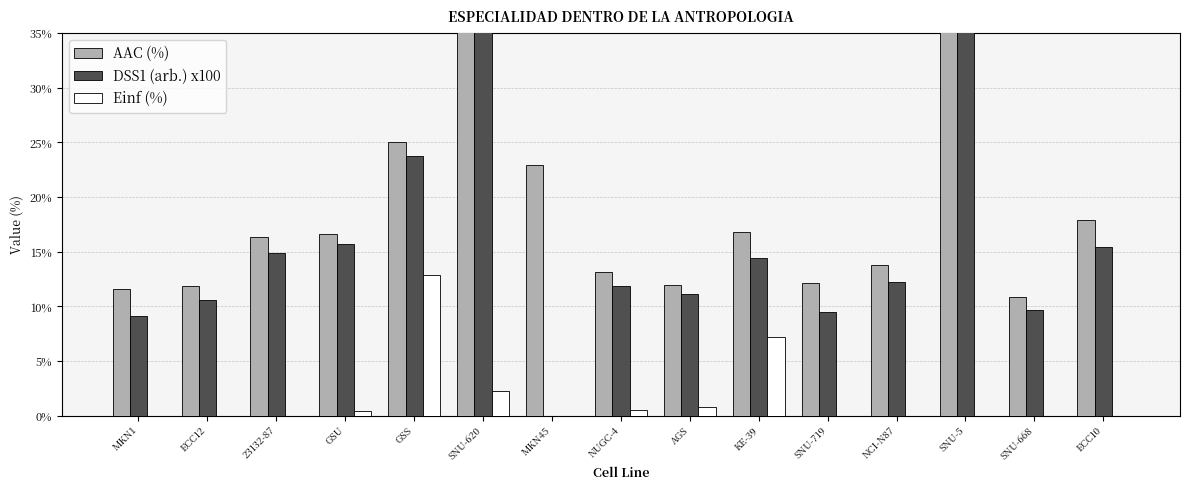

Reading right to left, what are all the values shown in this chart?

AAC (%): ECC10=17.9	SNU-668=10.9	SNU-5=76.7	NCI-N87=13.8	SNU-719=12.2	KE-39=16.8	AGS=12.0	NUGC-4=13.1	MKN45=22.9	SNU-620=70.0	GSS=25.0	GSU=16.7	23132-87=16.3	ECC12=11.8	MKN1=11.6
DSS1 (arb.) x100: ECC10=15.4	SNU-668=9.7	SNU-5=74.1	NCI-N87=12.2	SNU-719=9.5	KE-39=14.4	AGS=11.1	NUGC-4=11.9	MKN45=0.0	SNU-620=68.4	GSS=23.8	GSU=15.7	23132-87=14.9	ECC12=10.6	MKN1=9.2
Einf (%): ECC10=0.0	SNU-668=0.0	SNU-5=0.0	NCI-N87=0.0	SNU-719=0.0	KE-39=7.2	AGS=0.8	NUGC-4=0.6	MKN45=0.0	SNU-620=2.3	GSS=12.8	GSU=0.4	23132-87=0.0	ECC12=0.0	MKN1=0.0